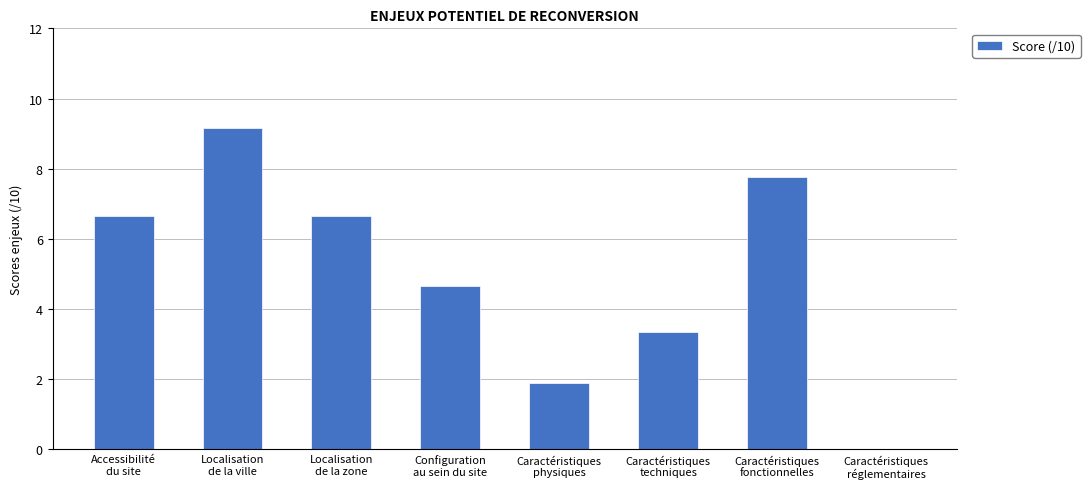

What is the sum of all values?

40.2